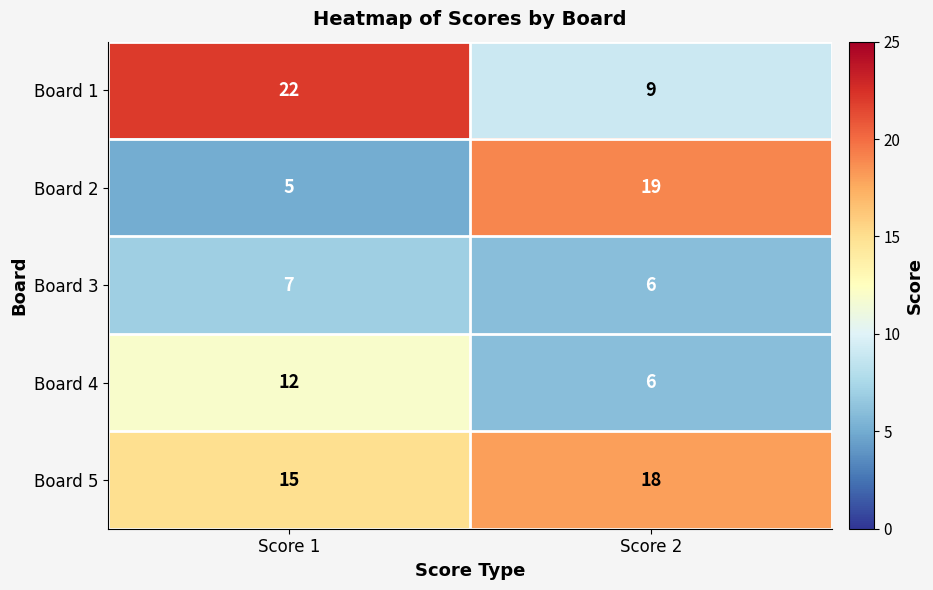

Which series has the largest total across all categories?

Board 5